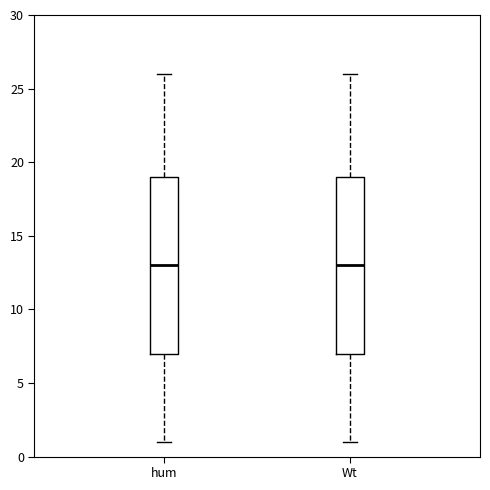

Where does the lower whisker of the box for Wt end on the y-axis? The values are not printed on the chart, so give them approximately, as read against the axis.

1